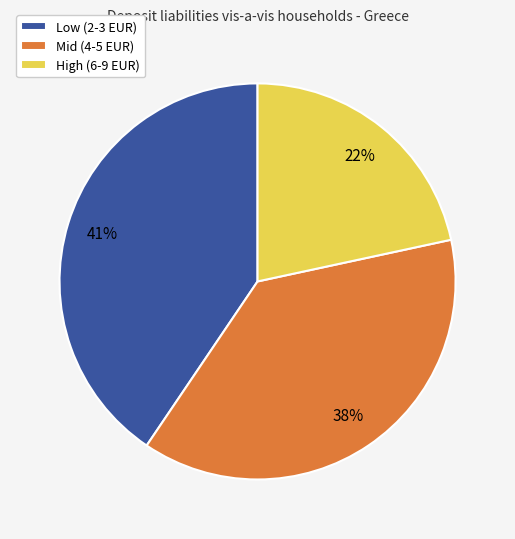

Rank the categories by value from highest to lowest.

Low (2-3 EUR), Mid (4-5 EUR), High (6-9 EUR)